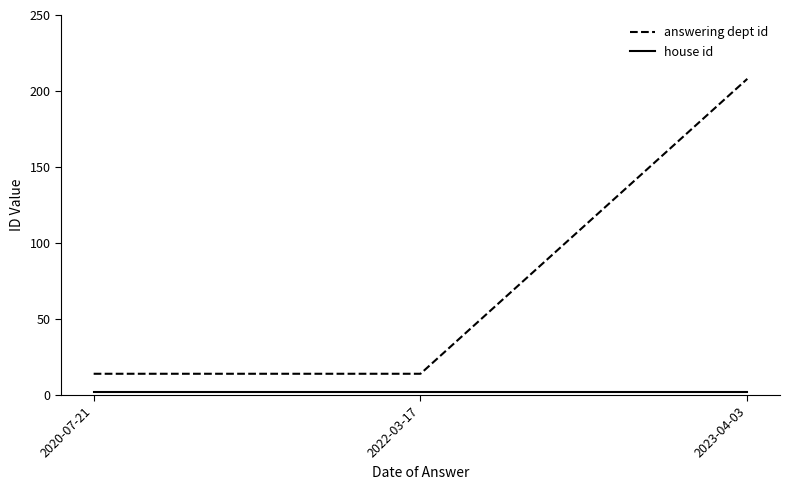

What is the difference between the maximum and minimum values in the answering dept id series?

194